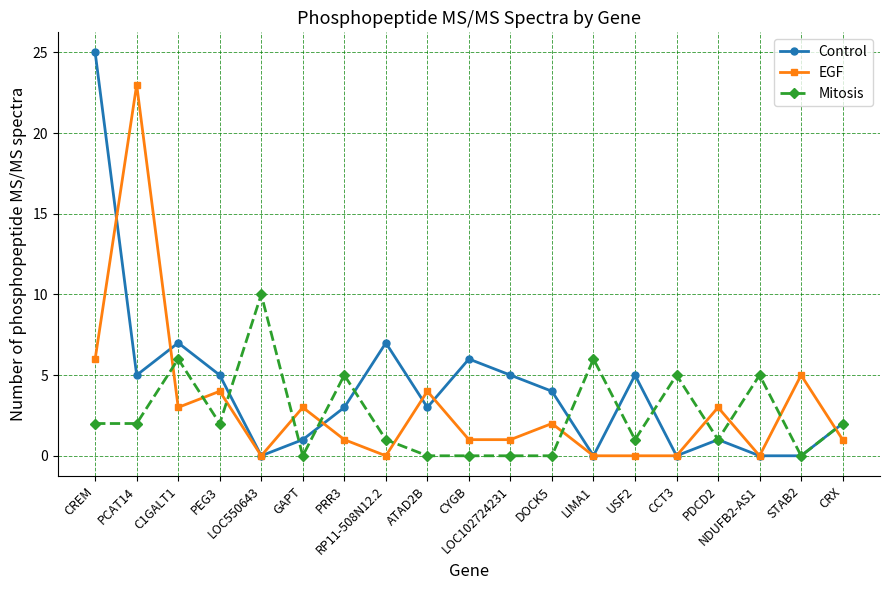

How many Mitosis values are between 0 and 5?

16